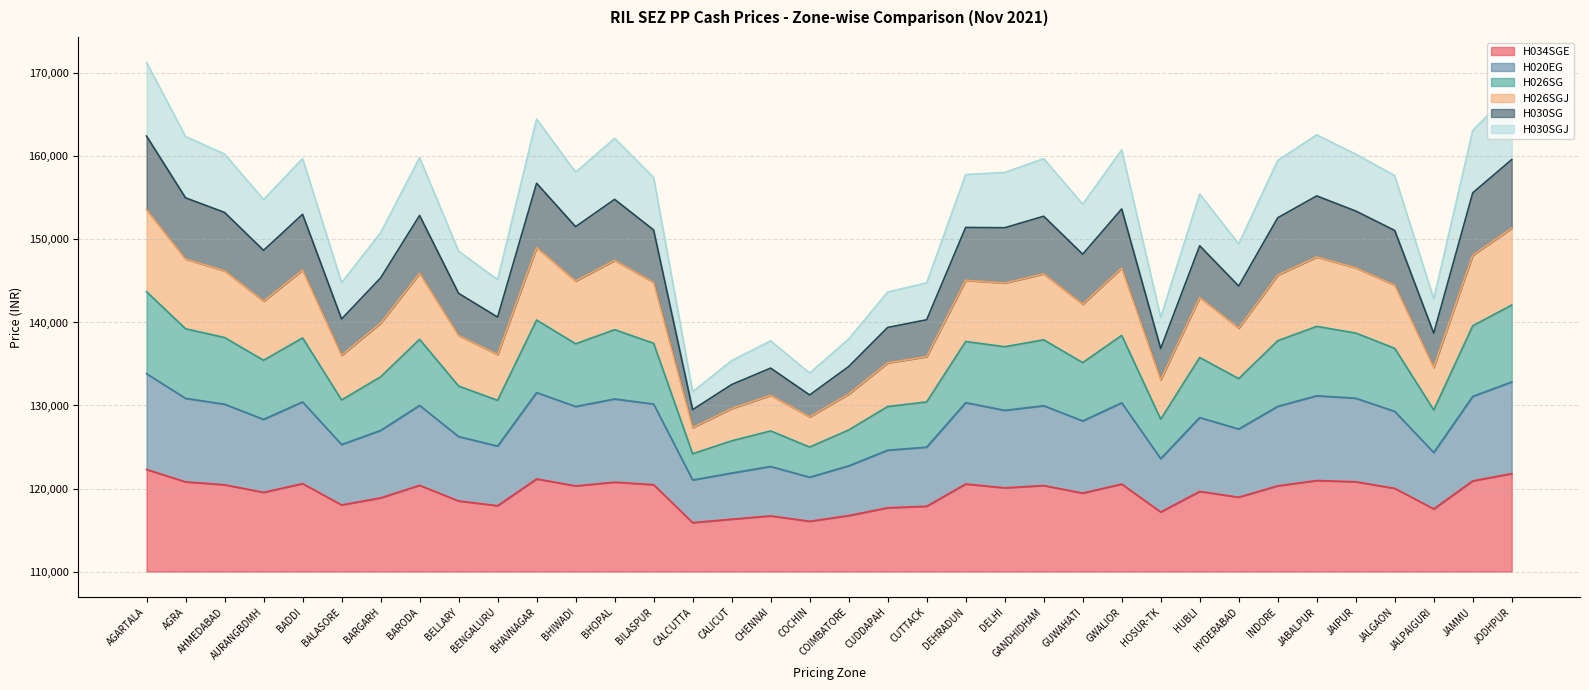

Is the value of H026SGJ at GANDHIDHAM greater than the value of H020EG at BALASORE?

Yes